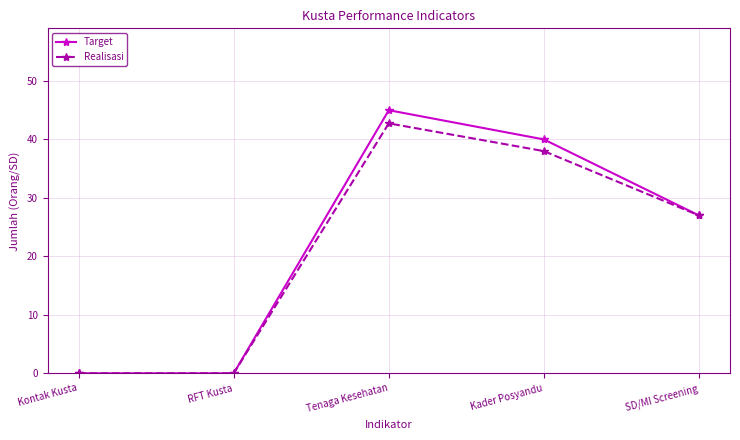

How many data points does each series have?

5